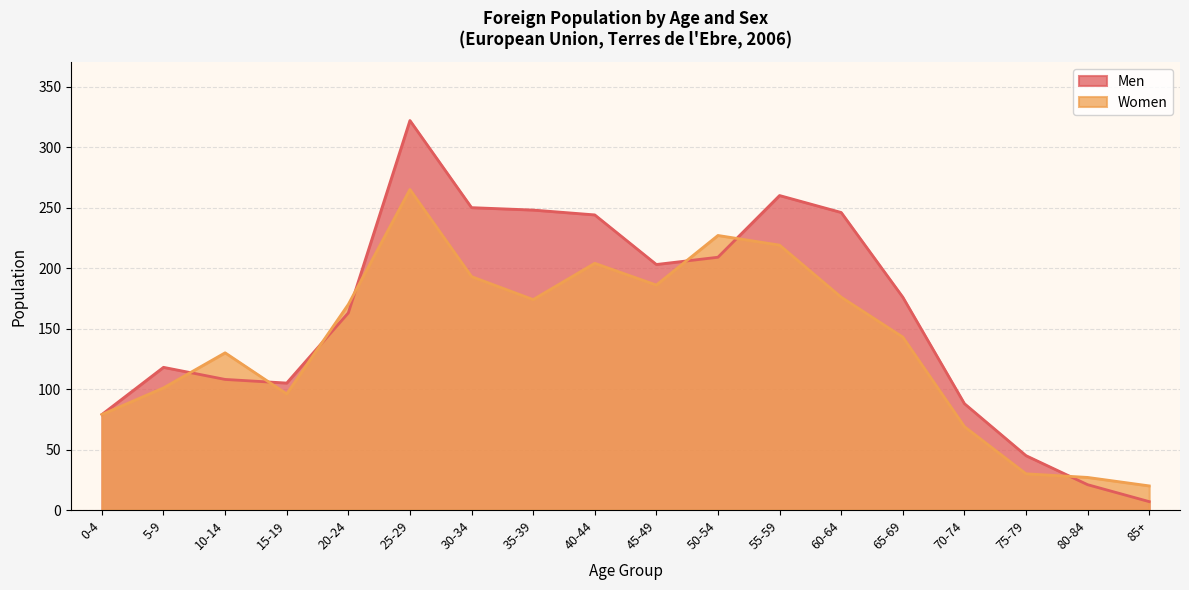

What position from the left is 5-9?

2